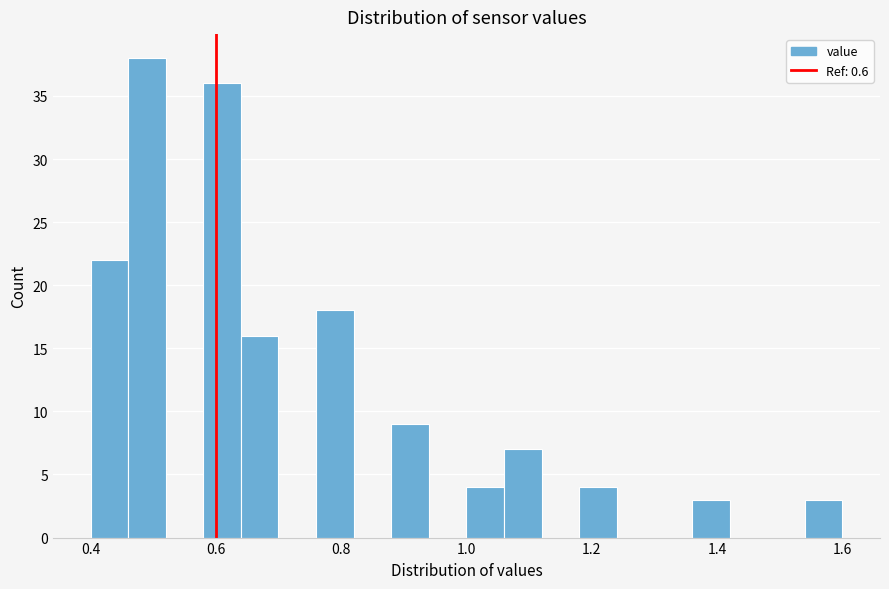

Around what value on the x-axis is the tallest bar? Give the approximate position of its centre, as read against the axis.

0.50